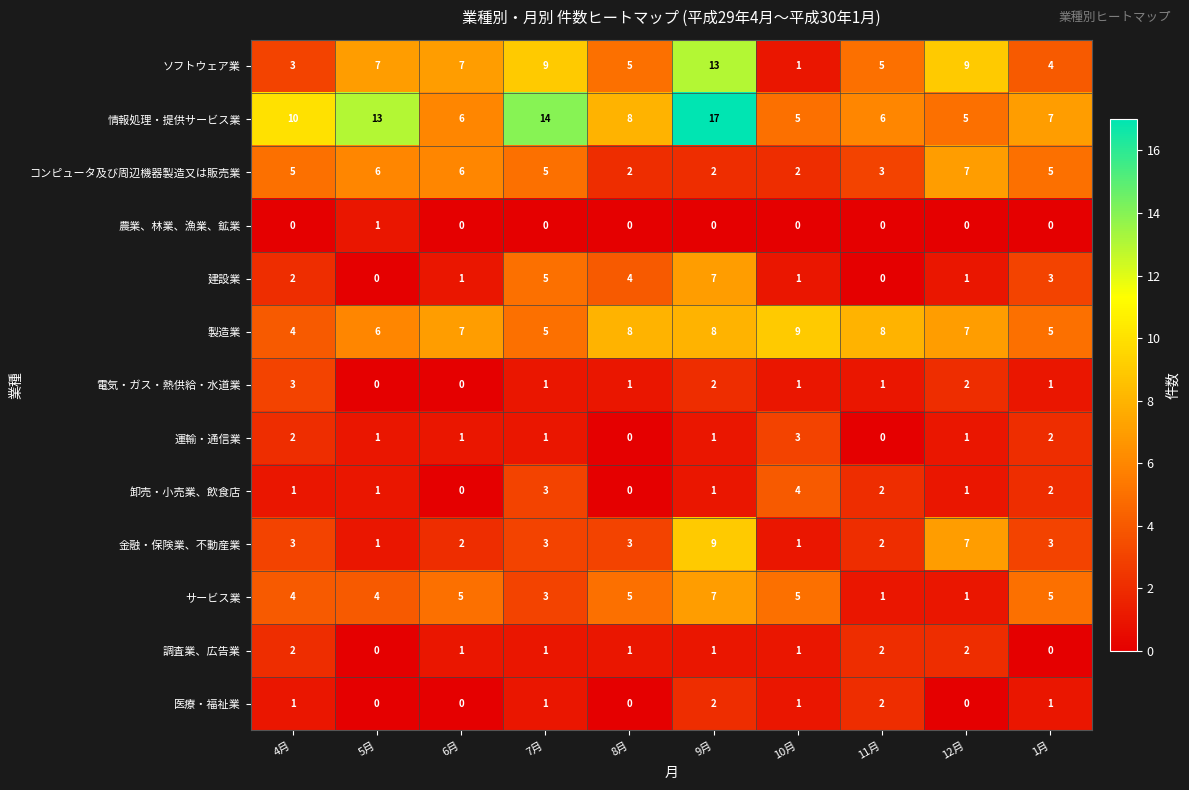

What is the difference between the highest and lowest values at 11月?

8